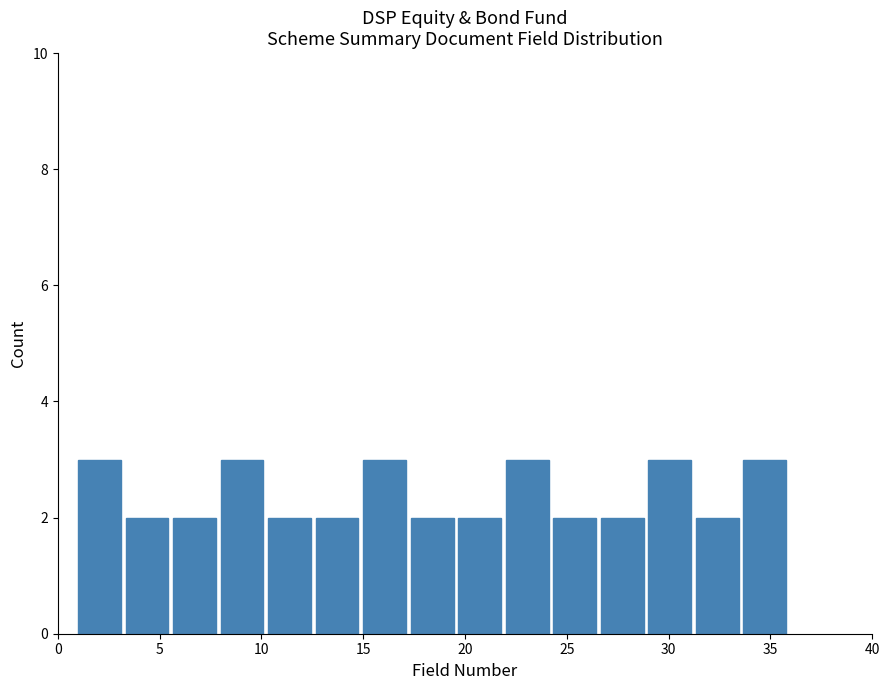

Reading left to right, list every bar in this chart as the range it spans on the x-axis followed by its height. Neither the bar edges nor the heights are printed on the chart, so give them approximately, as read against the axes.

1.0 to 3.5: 3
3.5 to 5.5: 2
5.5 to 8.0: 2
8.0 to 10.5: 3
10.5 to 12.5: 2
12.5 to 15.0: 2
15.0 to 17.5: 3
17.5 to 19.5: 2
19.5 to 22.0: 2
22.0 to 24.5: 3
24.5 to 26.5: 2
26.5 to 29.0: 2
29.0 to 31.5: 3
31.5 to 33.5: 2
33.5 to 36.0: 3